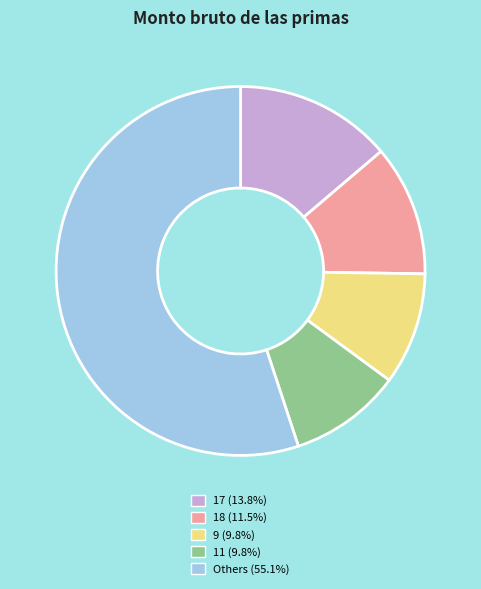

Is there a majority slice in this chart?

Yes